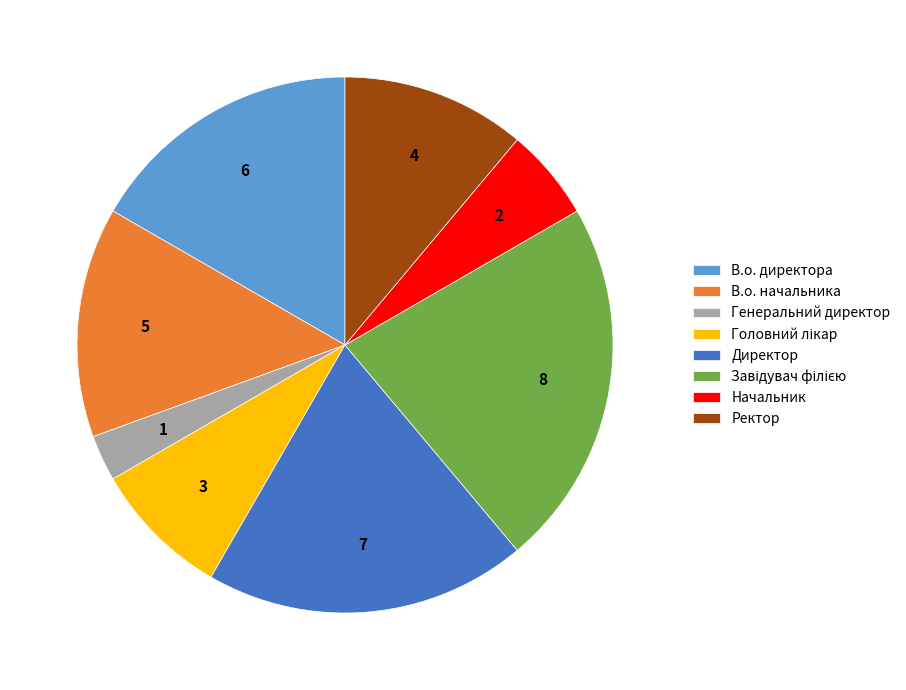

How many segments does this pie chart have?

8